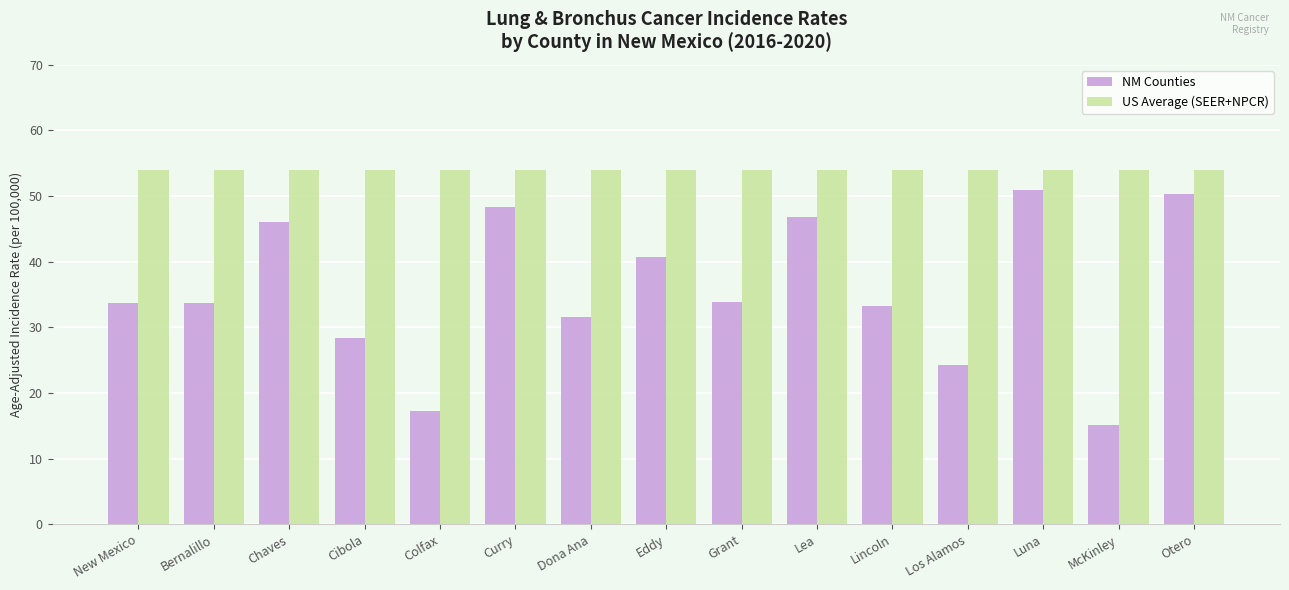

What is the lowest value of the NM Counties series?

15.1